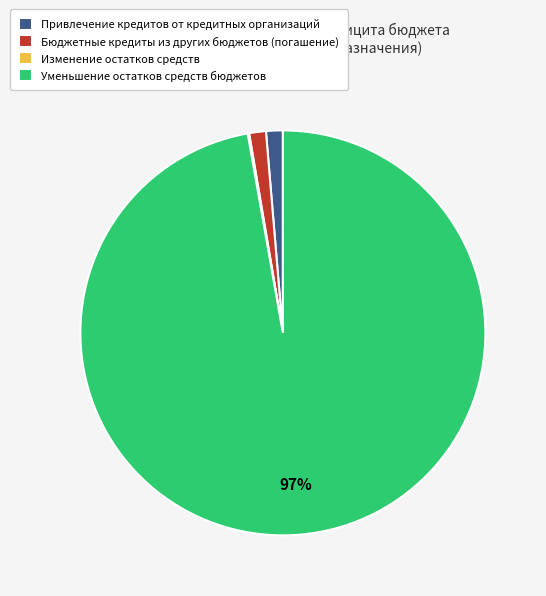

To the nearest percent, what is the average slice percentage?

25%